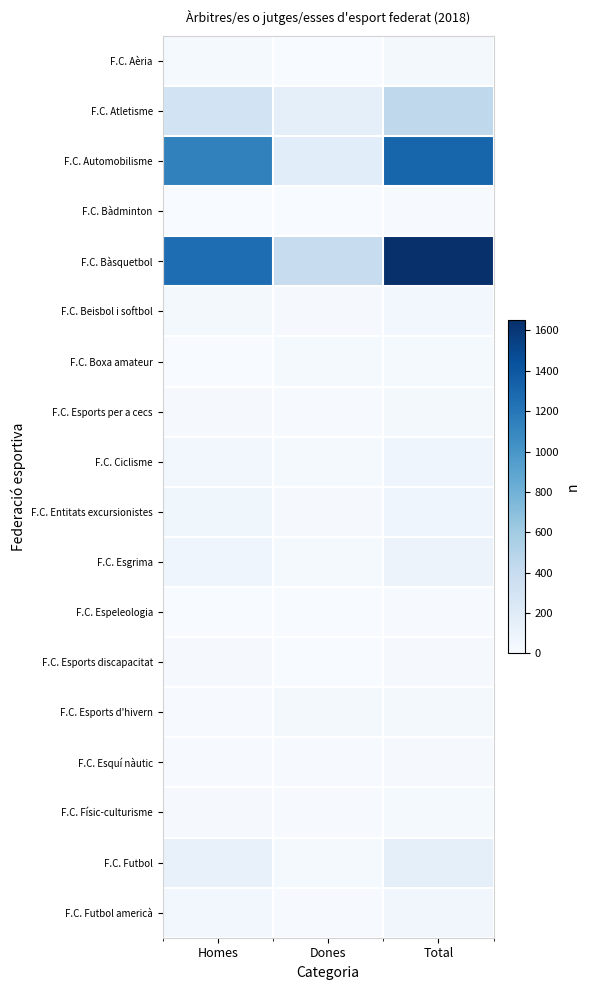

Reading right to left, transcribe all the data shown in this chart.

F.C. Aèria: Total=27	Dones=2	Homes=25
F.C. Atletisme: Total=451	Dones=147	Homes=304
F.C. Automobilisme: Total=1310	Dones=176	Homes=1134
F.C. Bàdminton: Total=7	Dones=1	Homes=6
F.C. Bàsquetbol: Total=1651	Dones=387	Homes=1264
F.C. Beisbol i softbol: Total=42	Dones=13	Homes=29
F.C. Boxa amateur: Total=24	Dones=24	Homes=0
F.C. Esports per a cecs: Total=30	Dones=12	Homes=18
F.C. Ciclisme: Total=72	Dones=23	Homes=49
F.C. Entitats excursionistes: Total=76	Dones=13	Homes=63
F.C. Esgrima: Total=94	Dones=21	Homes=73
F.C. Espeleologia: Total=7	Dones=1	Homes=6
F.C. Esports discapacitat: Total=17	Dones=2	Homes=15
F.C. Esports d'hivern: Total=37	Dones=28	Homes=9
F.C. Esquí nàutic: Total=19	Dones=7	Homes=12
F.C. Físic-culturisme: Total=22	Dones=8	Homes=14
F.C. Futbol: Total=147	Dones=20	Homes=127
F.C. Futbol americà: Total=52	Dones=8	Homes=44